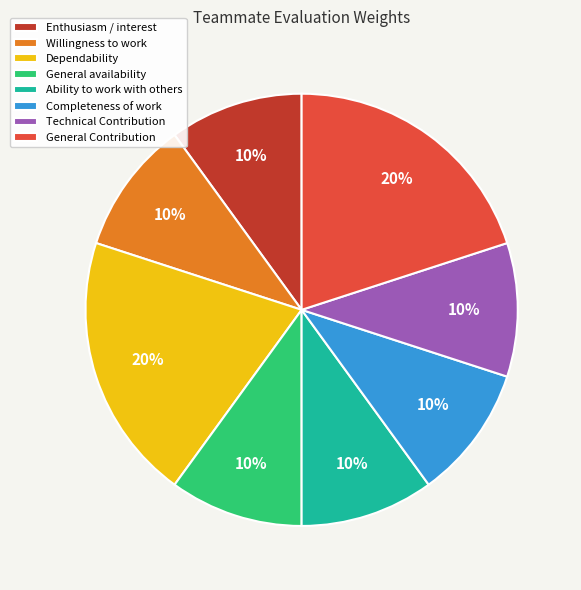

What percentage is the General Contribution slice, to the nearest percent?

20%